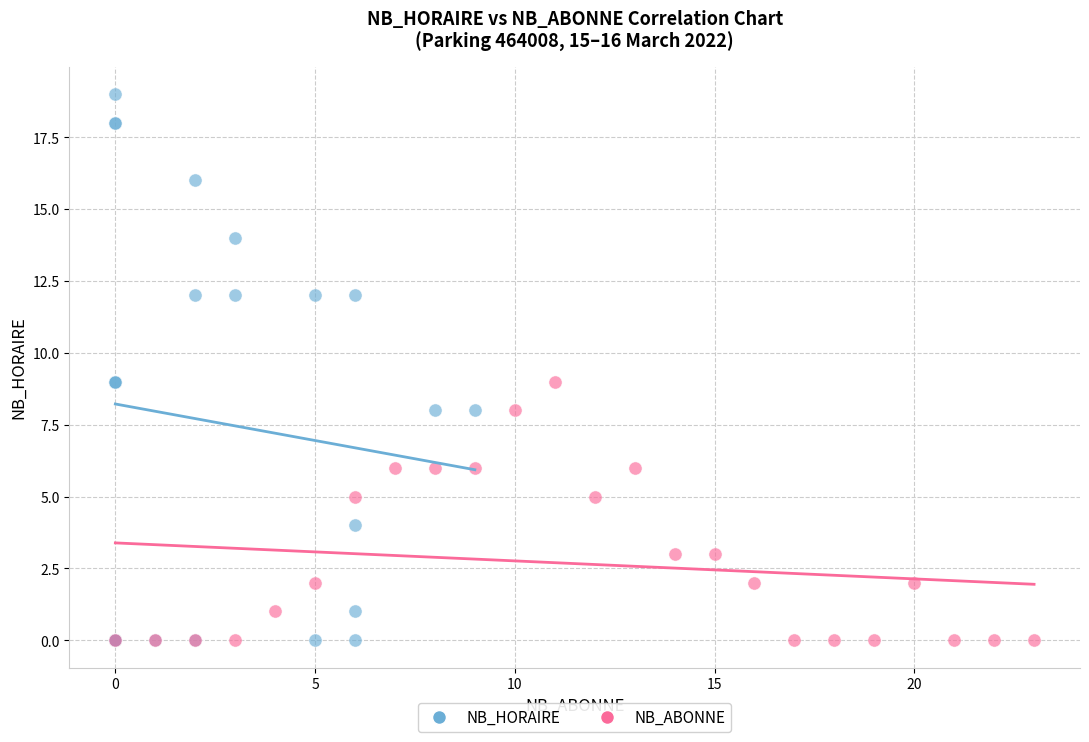

Which series has the largest Y range (max minus min)?

NB_HORAIRE